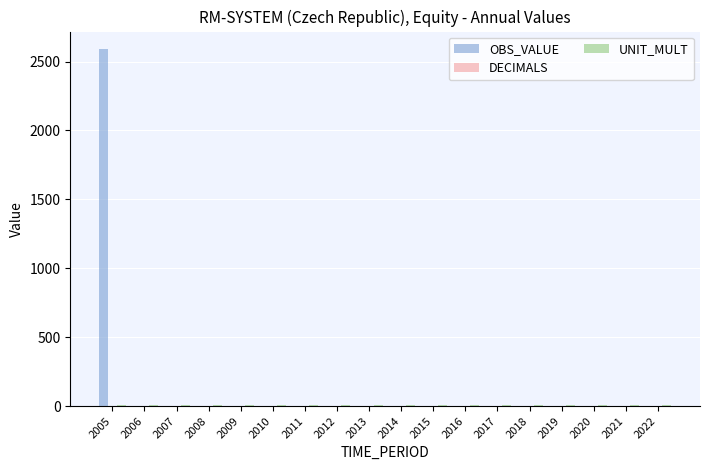

What is the sum of all OBS_VALUE values?

2587.9